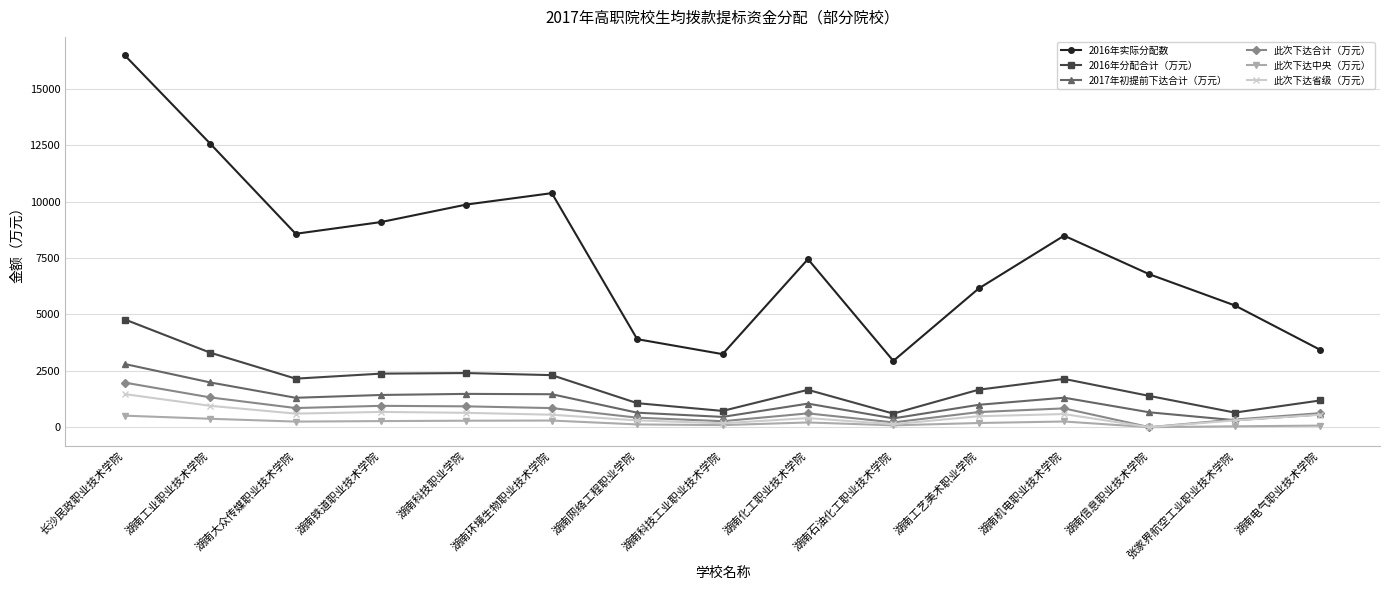

Which series has the largest total across all categories?

2016年实际分配数